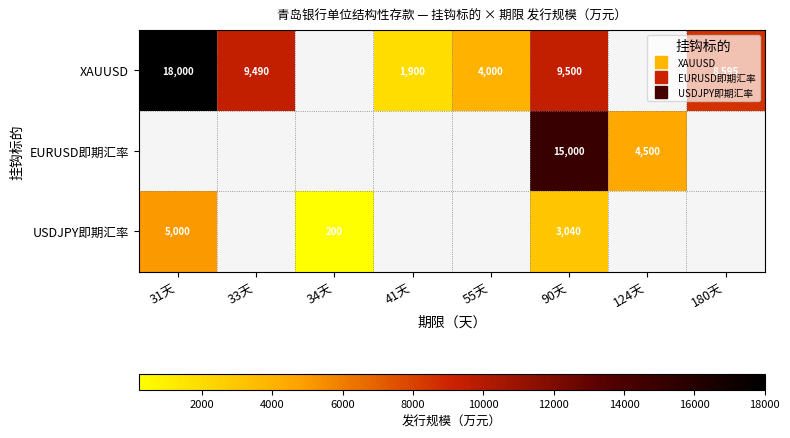

How many positive values does the USDJPY即期汇率 series have?

3